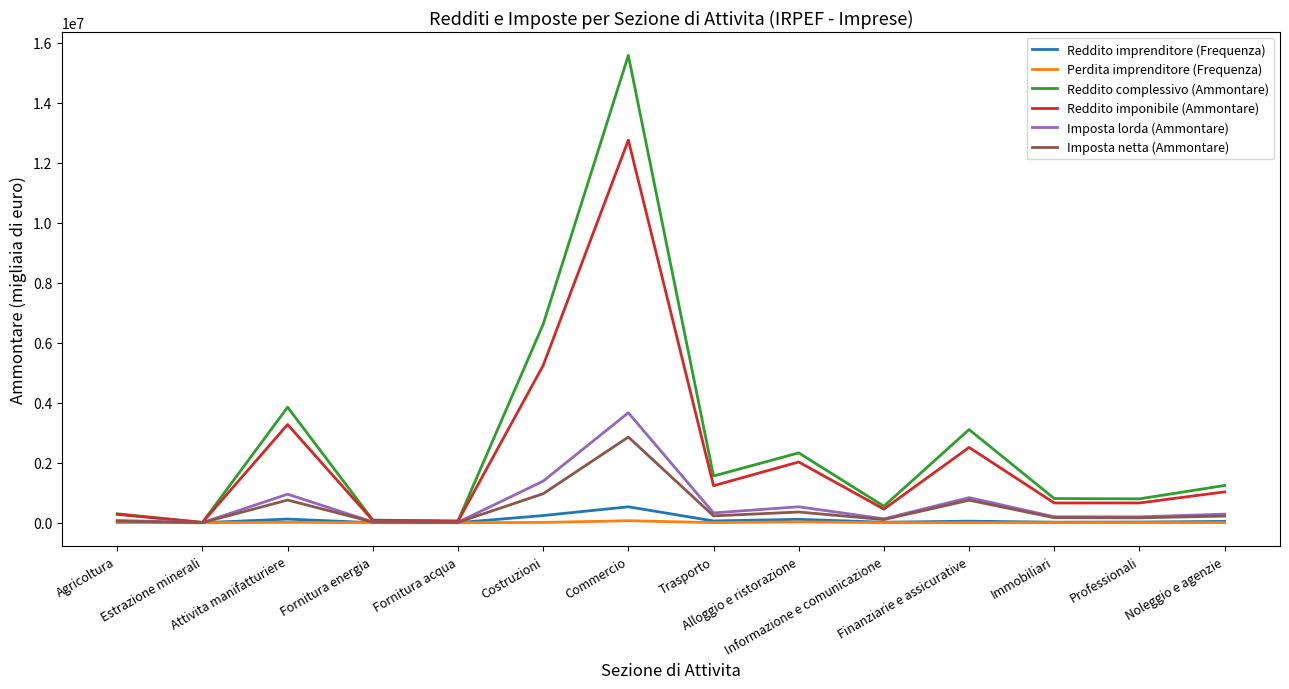

True or false: Reddito complessivo (Ammontare) has more than 1 interior local peaks.

True